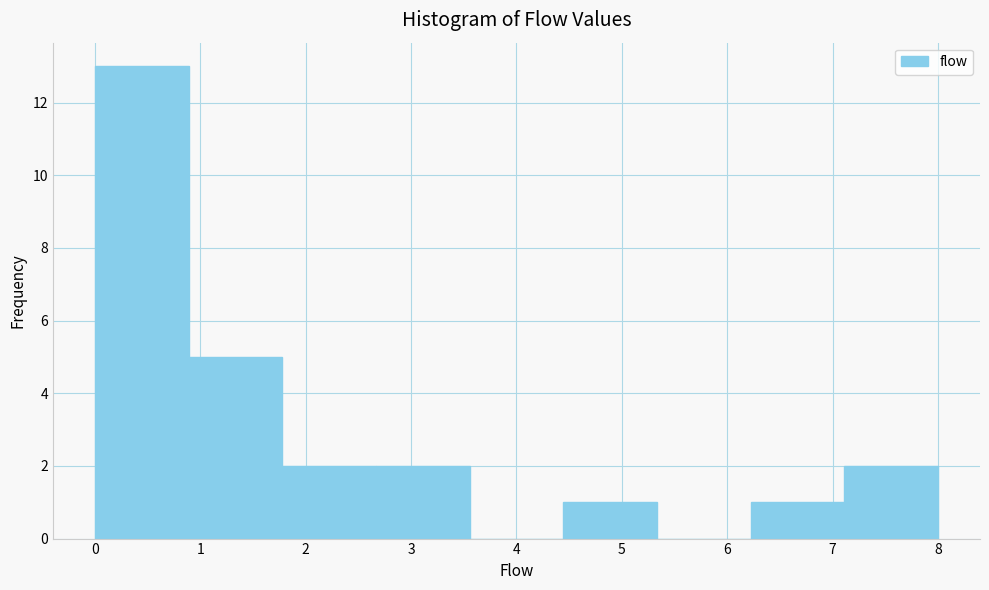

Which range on the x-axis has the tallest bar?

0.0 to 0.9